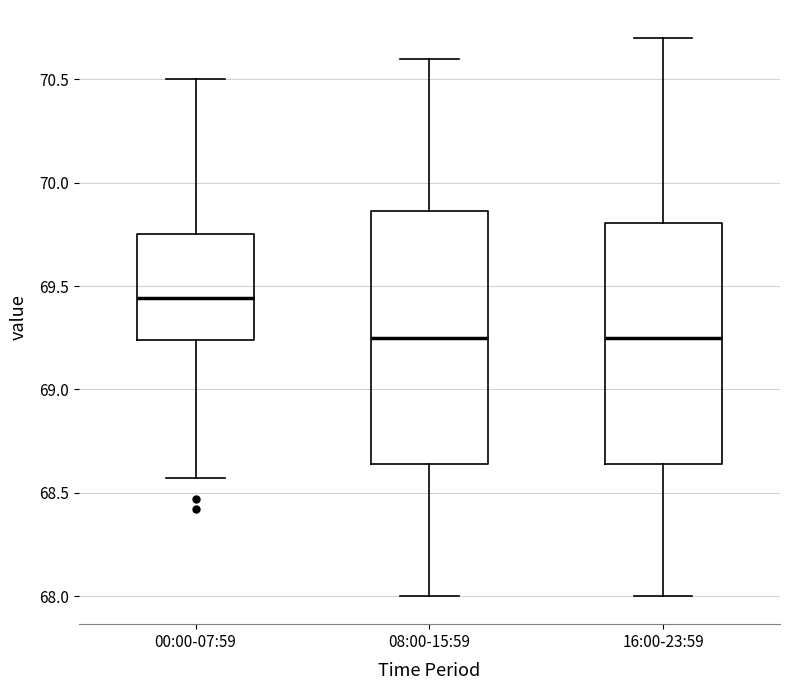

Where does the median line of the box for 00:00-07:59 sit on the y-axis? The values are not printed on the chart, so give them approximately, as read against the axis.

69.45